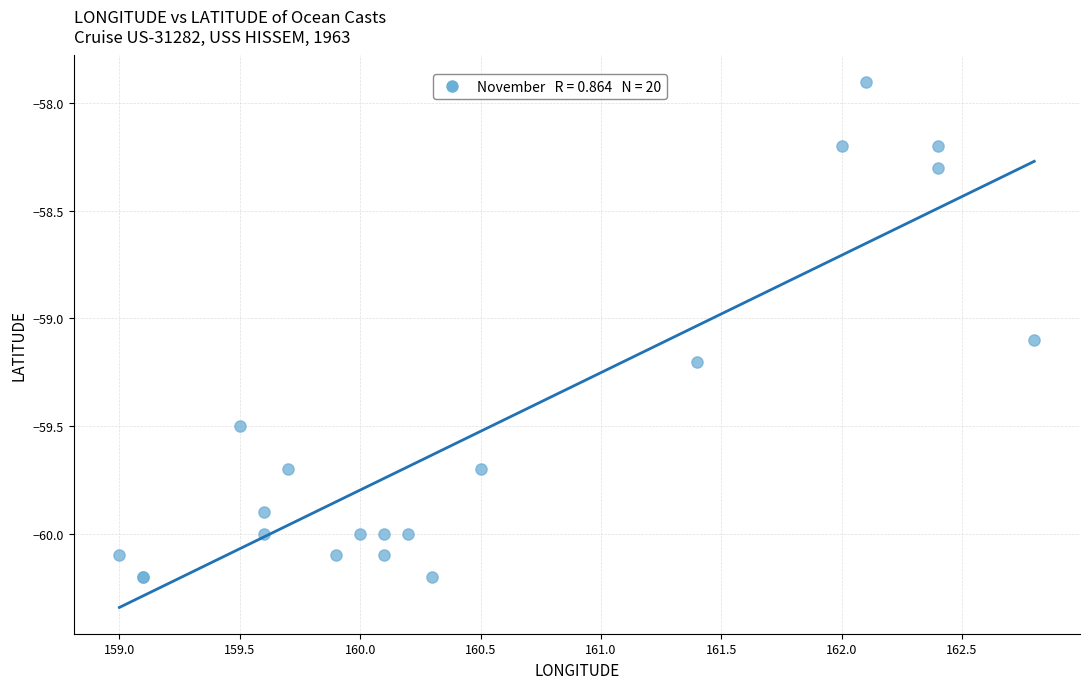

What Y value in the scatter plot is closest to -59?

-59.1